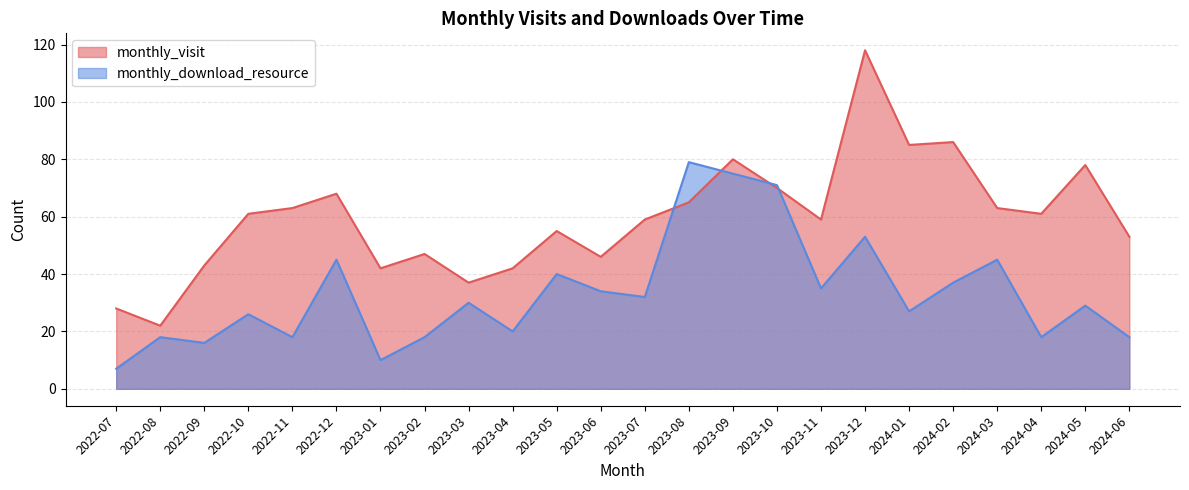

How many values in the monthly_download_resource series are below 30?

12